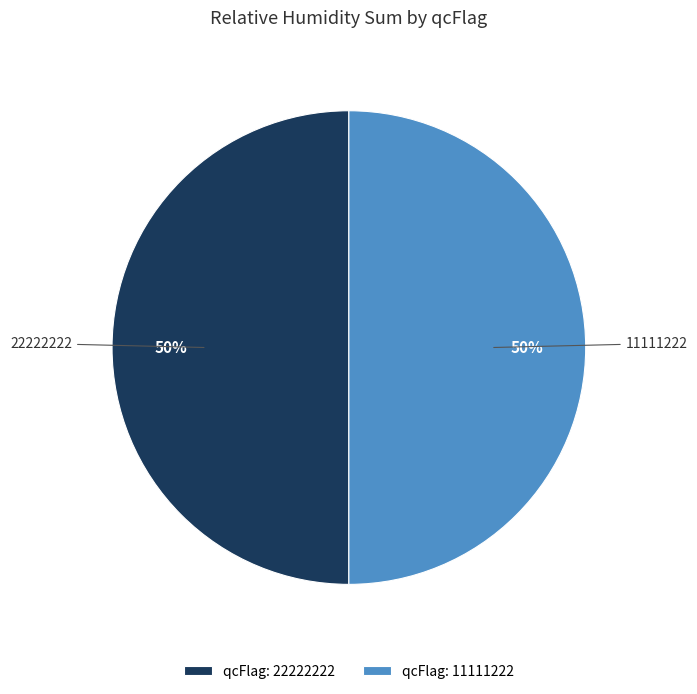

Is it true that qcFlag: 22222222 is 50% of the pie?

True